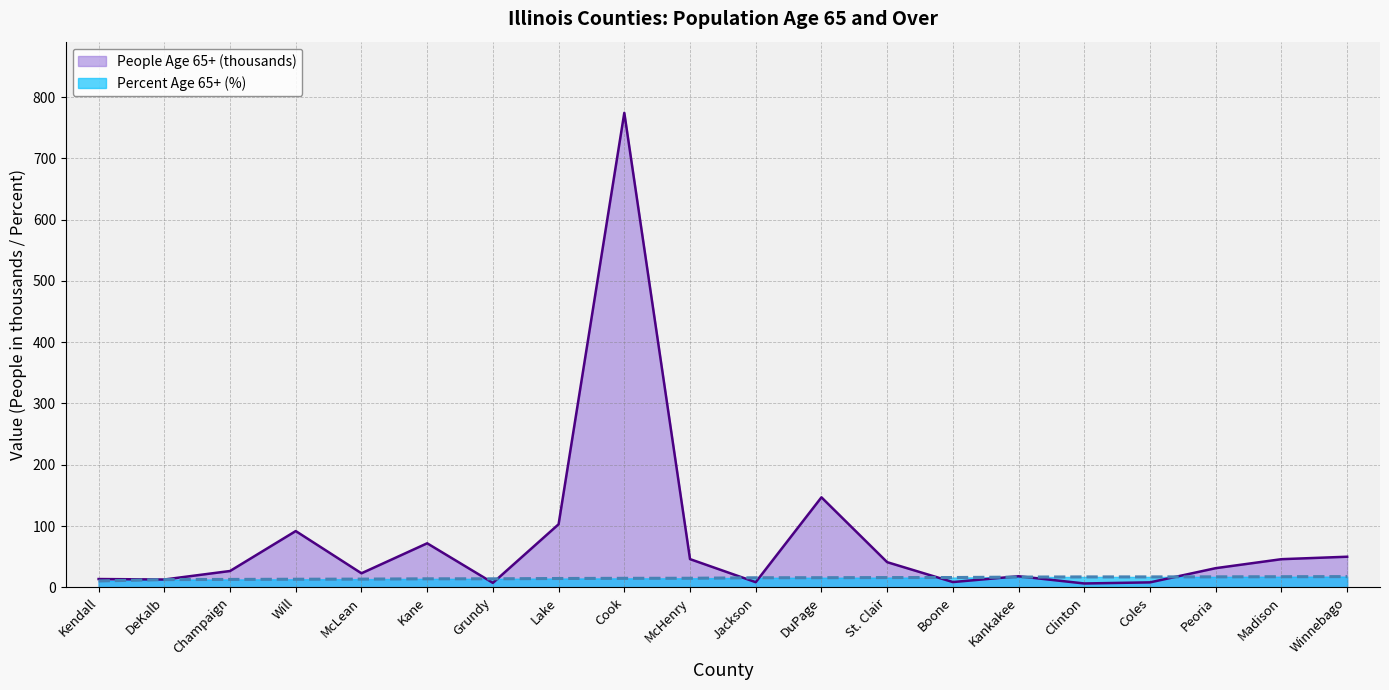

What is the minimum value shown in the chart?

6.3